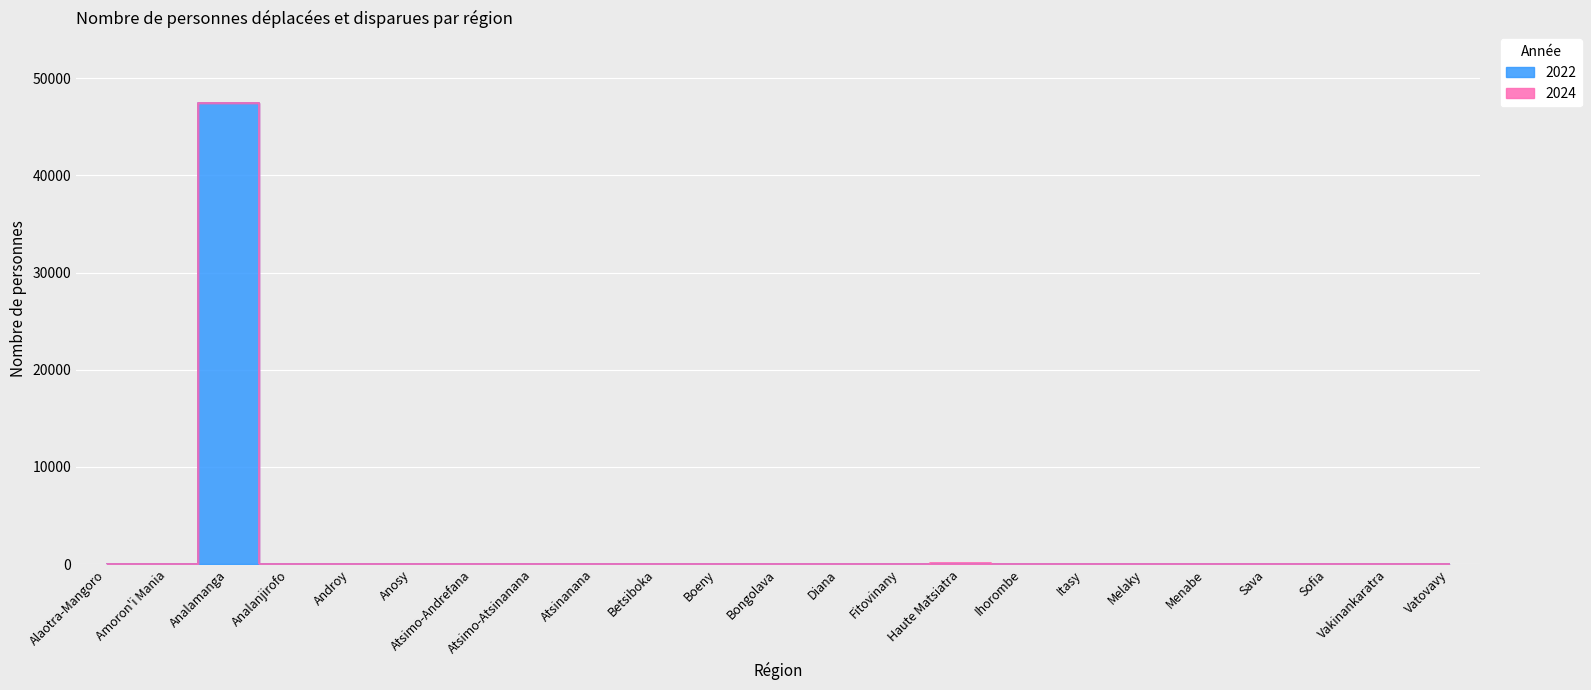

How many points are higher than both their immediate neighbors (excluding endpoints)?

1